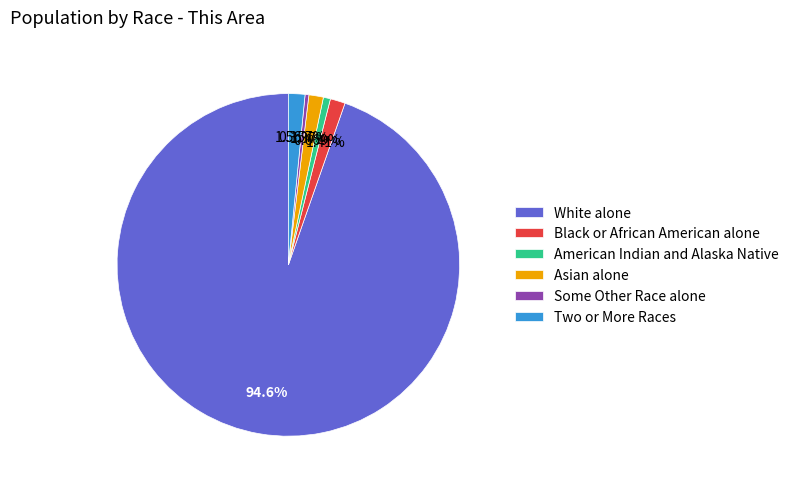

How many slices are in this pie chart?

6